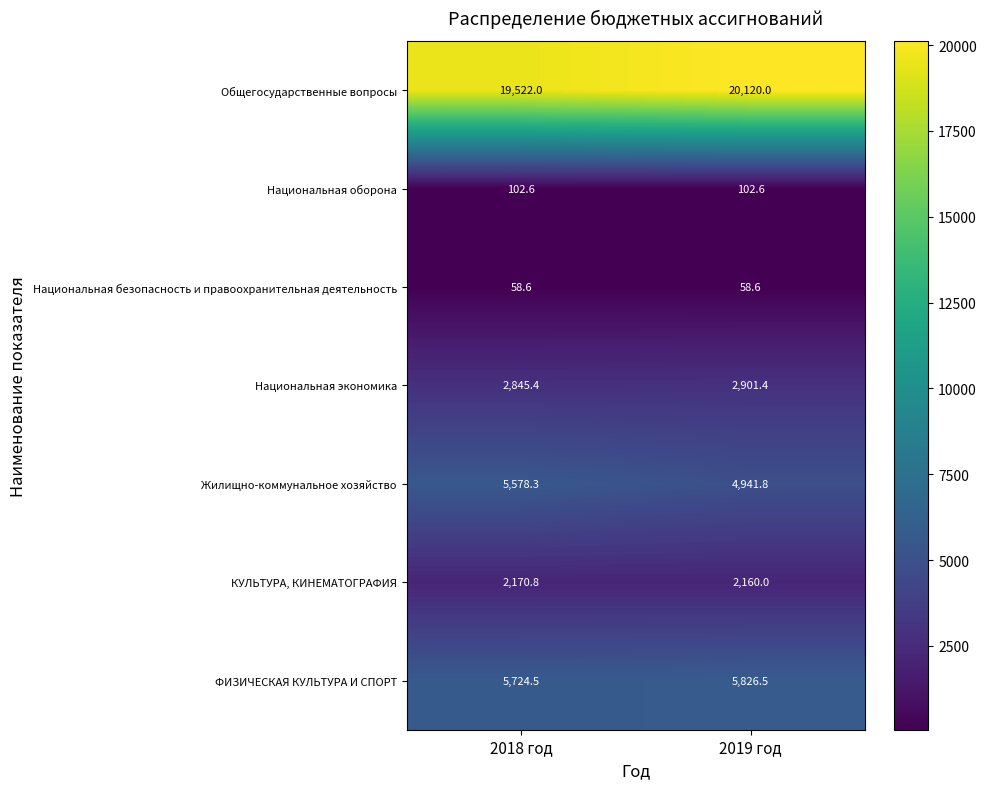

What is the sum of all Общегосударственные вопросы values?

39642.0